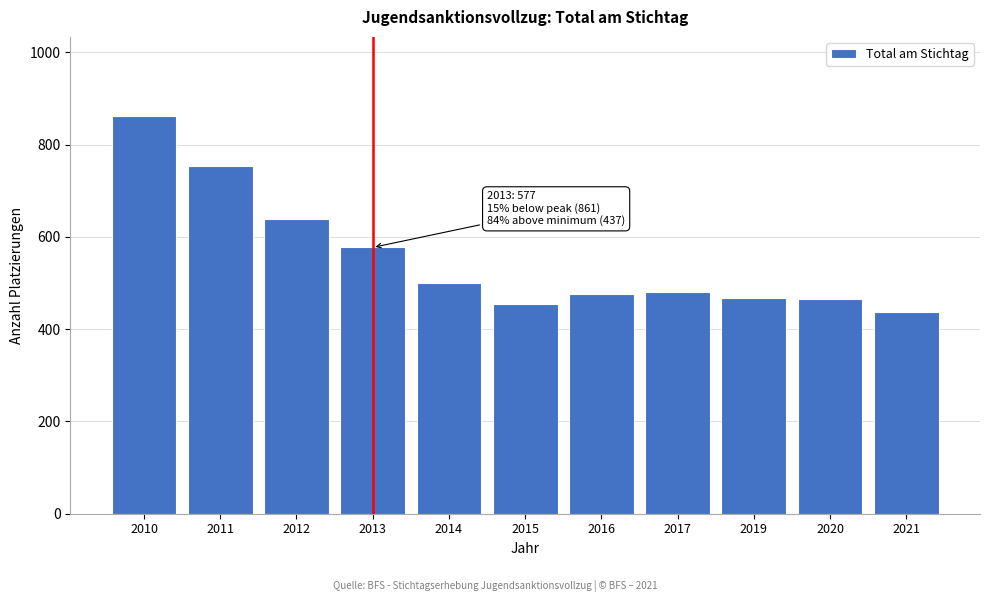

At which label is the value closest to 649?

2012